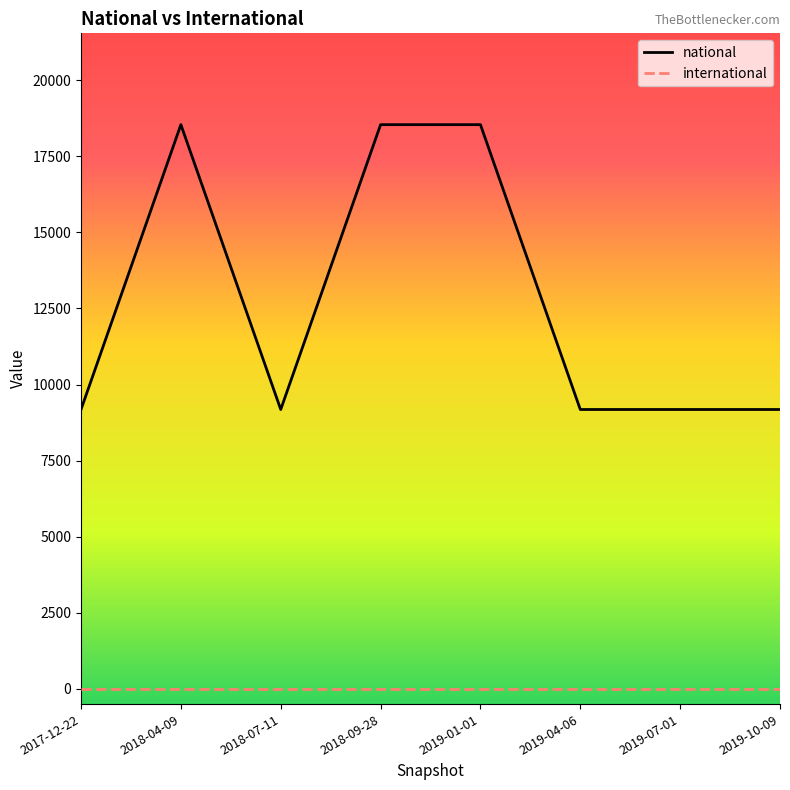

What is the difference between the second highest and minimum values in the national series?

9358